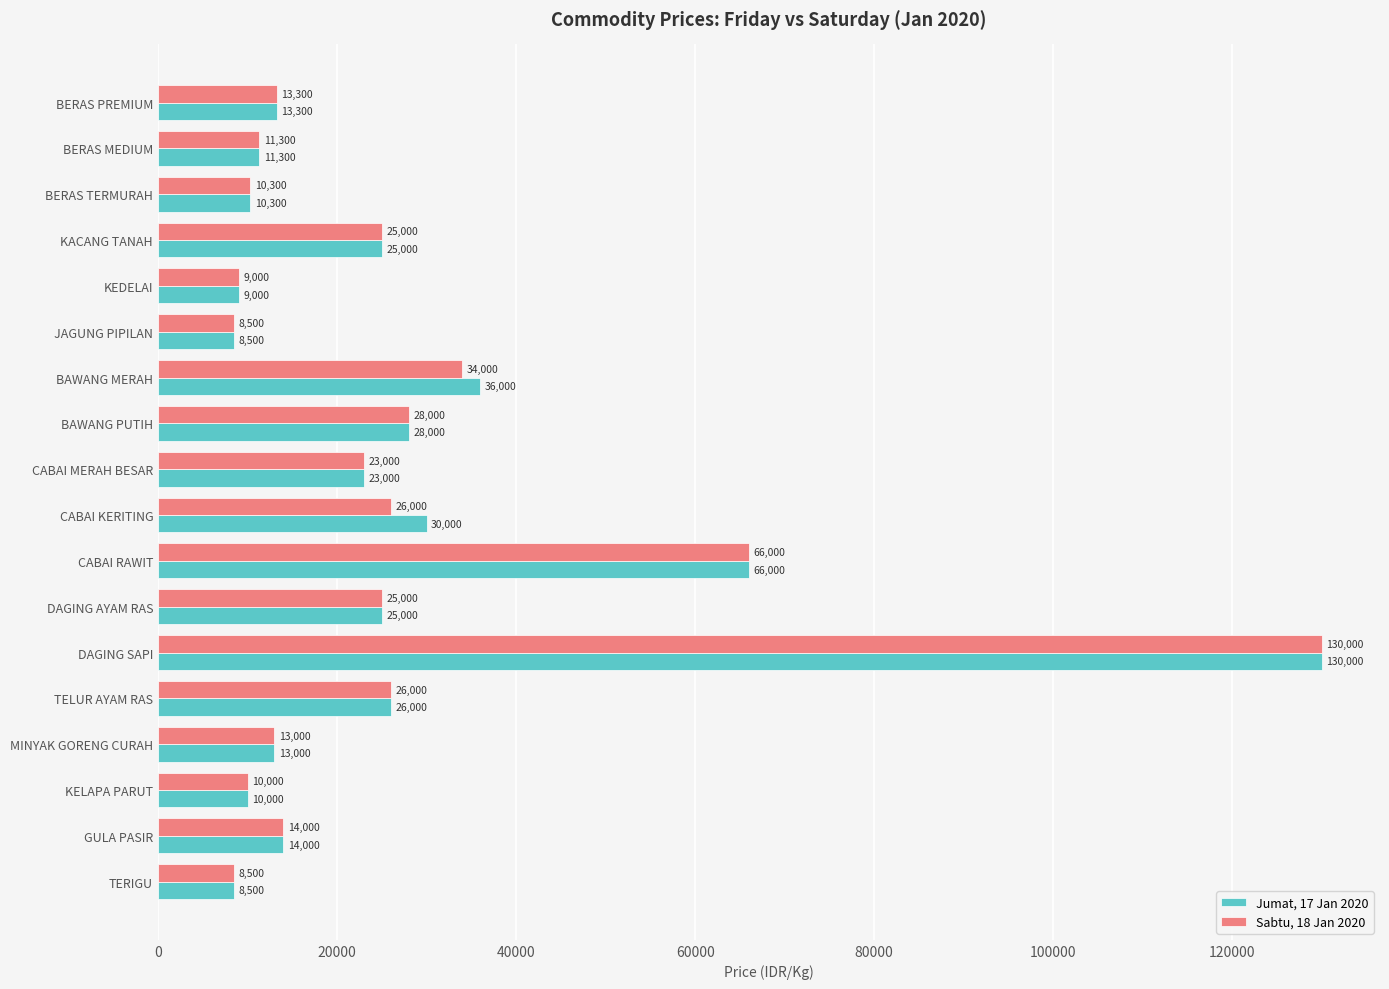

What is the lowest value of the Sabtu, 18 Jan 2020 series?

8500